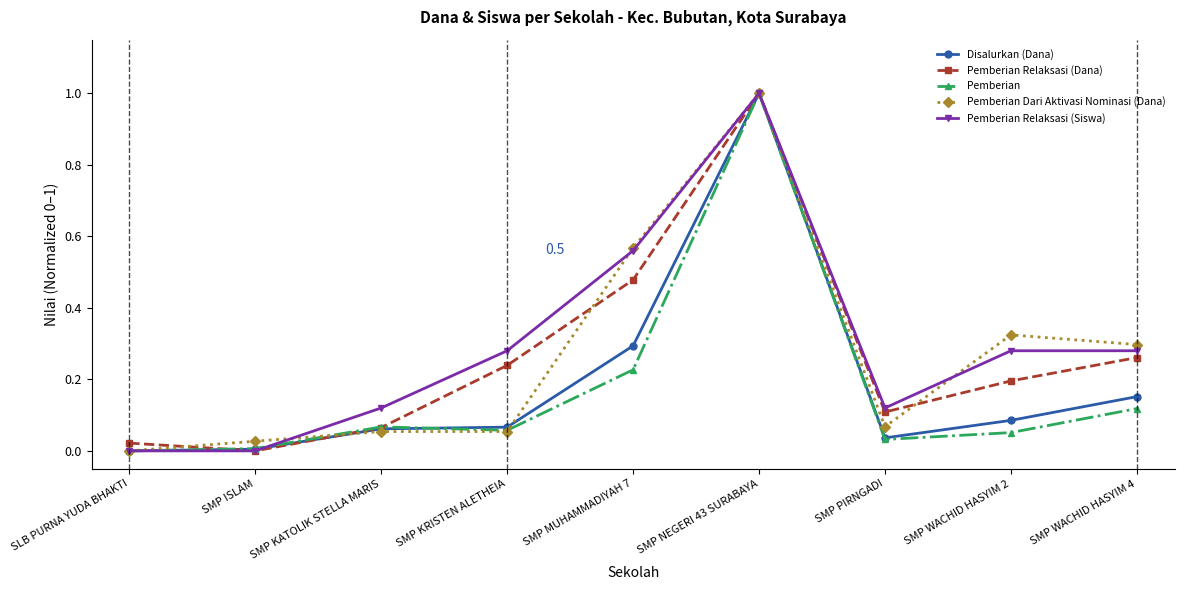

What is the greatest value displayed?

1.0